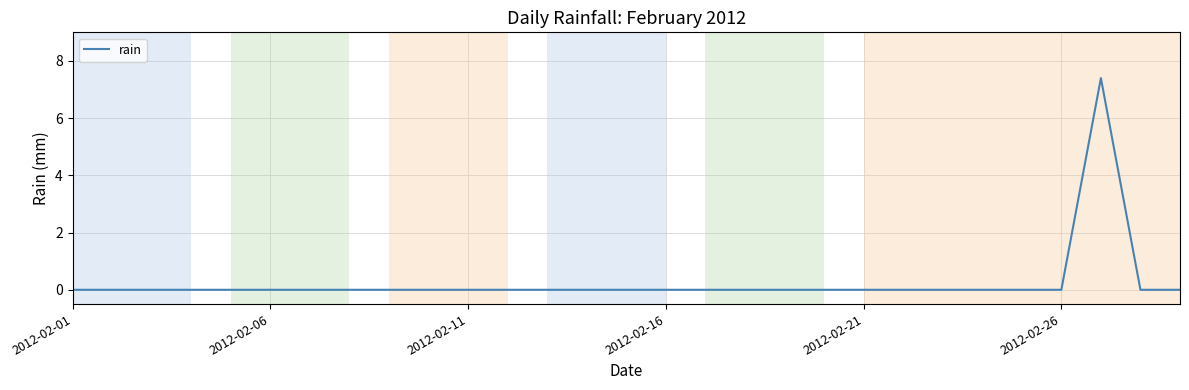

What is the difference between the maximum and minimum values?

7.4